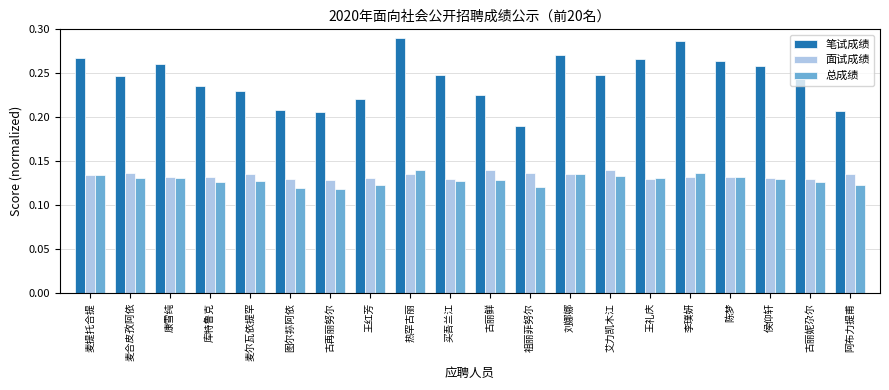

Is the value of 笔试成绩 at 买吾兰江 greater than the value of 面试成绩 at 古再丽努尔?

Yes